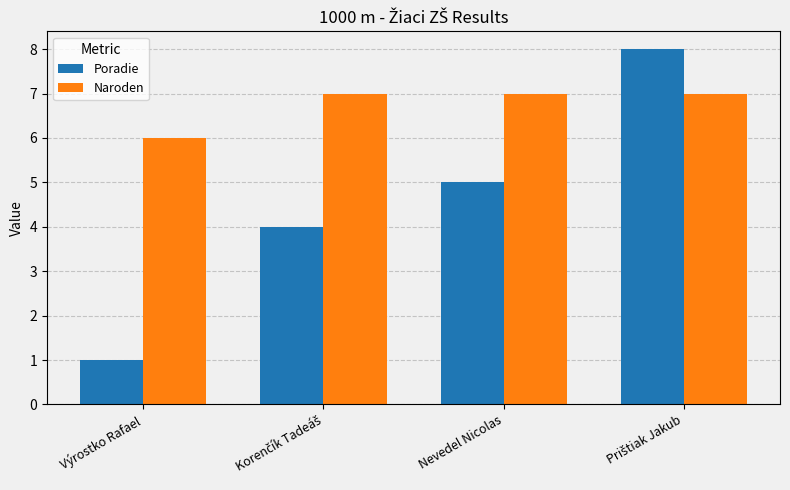

Rank the series by their maximum value, from lowest to highest.

Naroden, Poradie